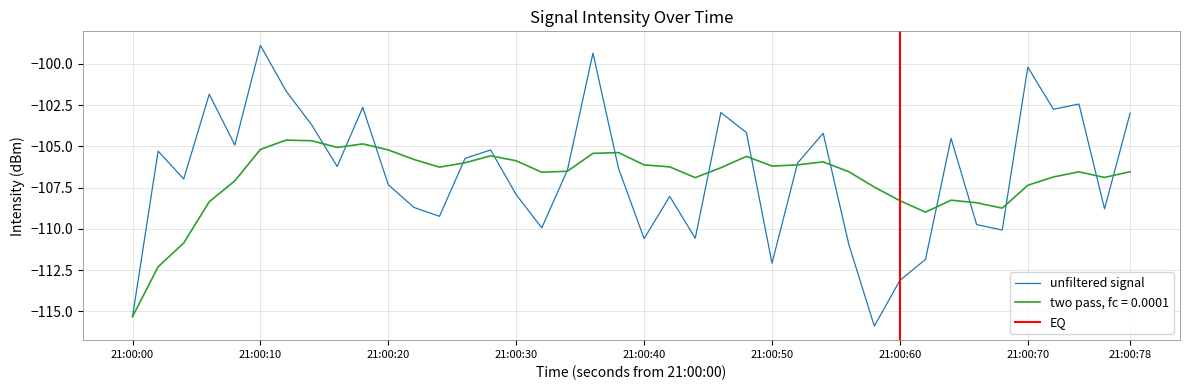

Is it true that two pass, fc = 0.0001 equals -108.3 at 21:00:60?

True